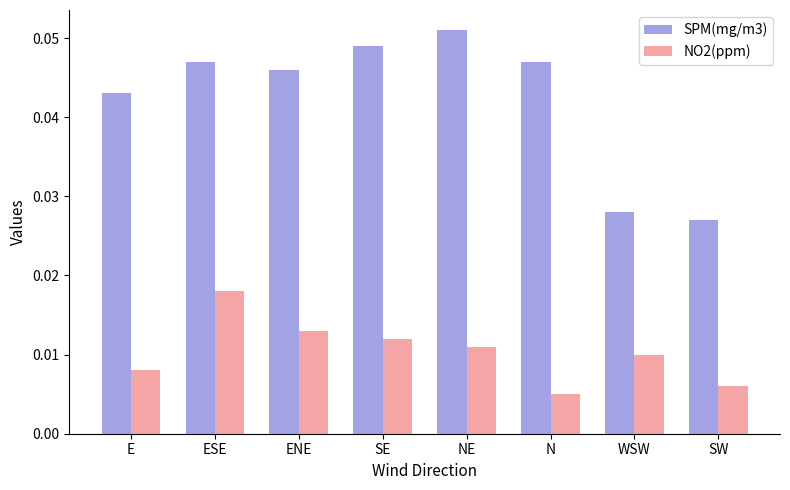

What are all the series names shown in the legend?

SPM(mg/m3), NO2(ppm)